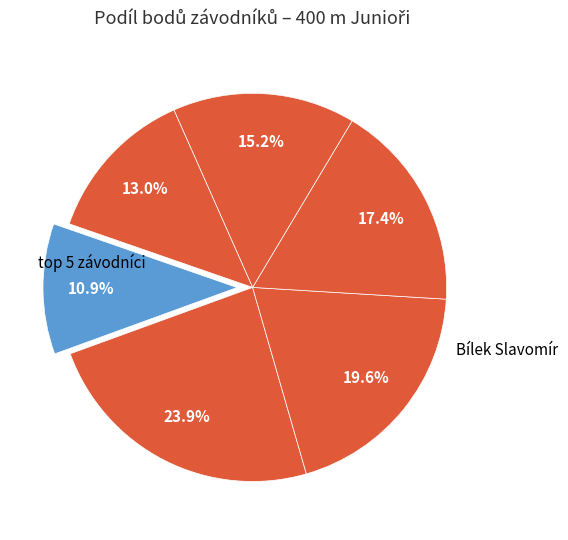

Is there a majority slice in this chart?

No